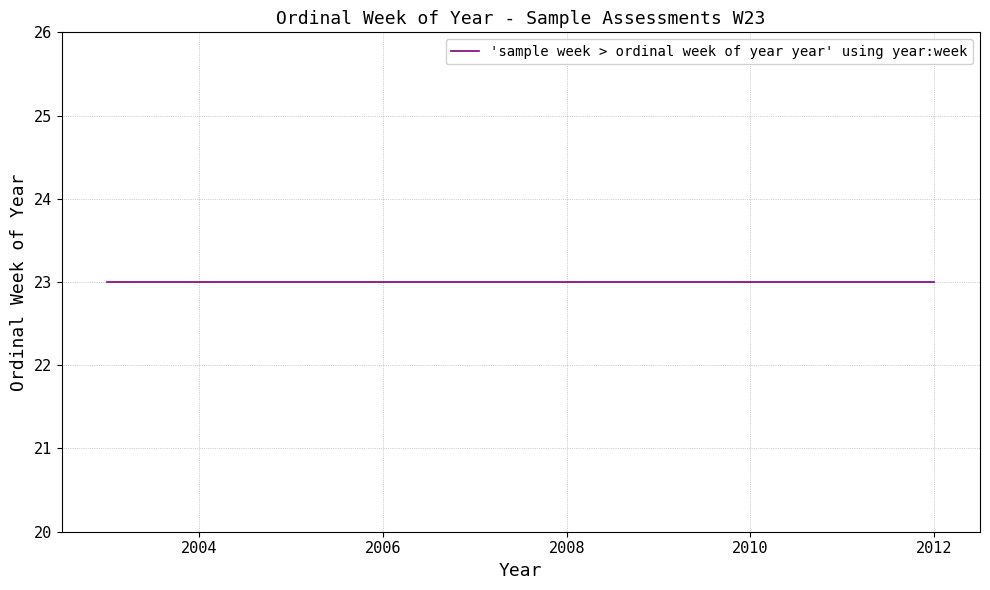

True or false: the data shows 2012 at 23.

True